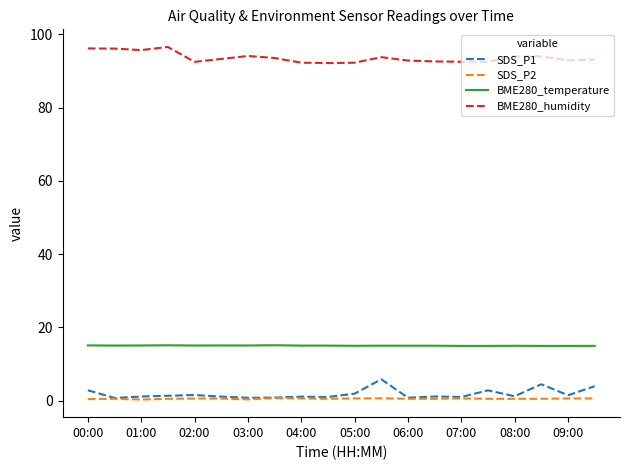

True or false: BME280_temperature and SDS_P1 cross at least once.

False